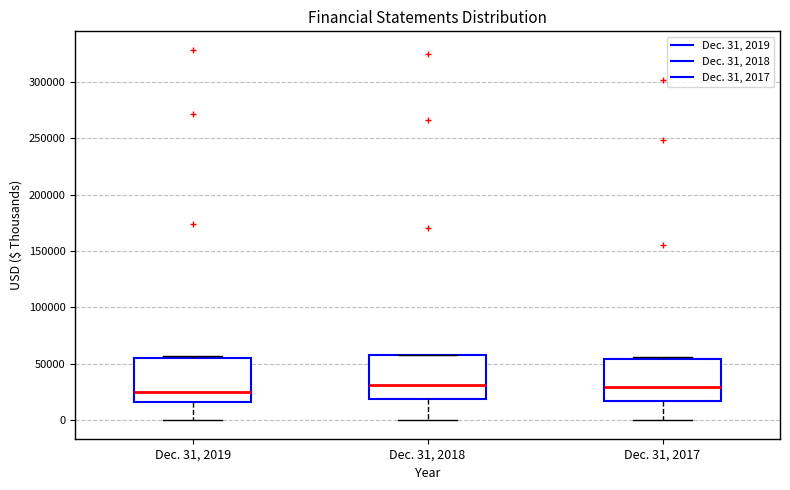

Where does the lower whisker of the box for Dec. 31, 2019 end on the y-axis? The values are not printed on the chart, so give them approximately, as read against the axis.

0